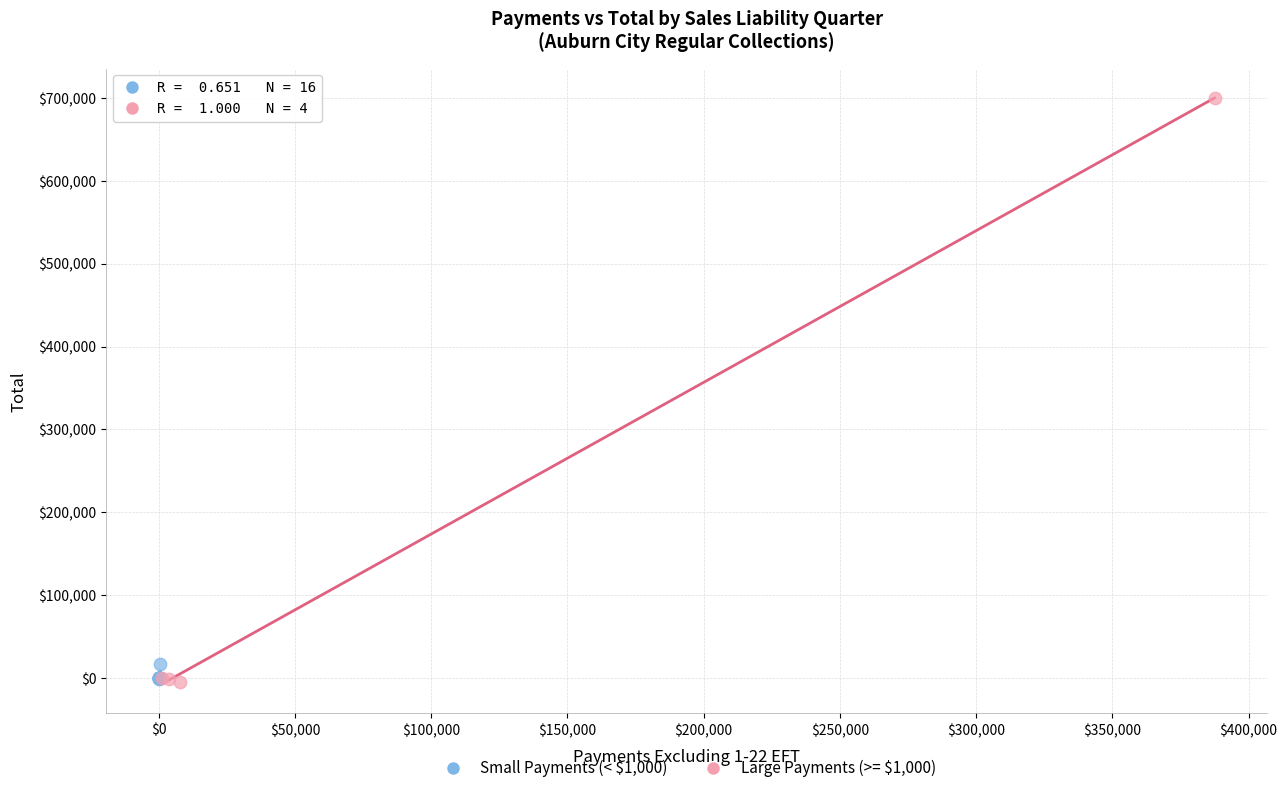

Which series has the widest spread of Y values?

Large Payments (>= $1,000)